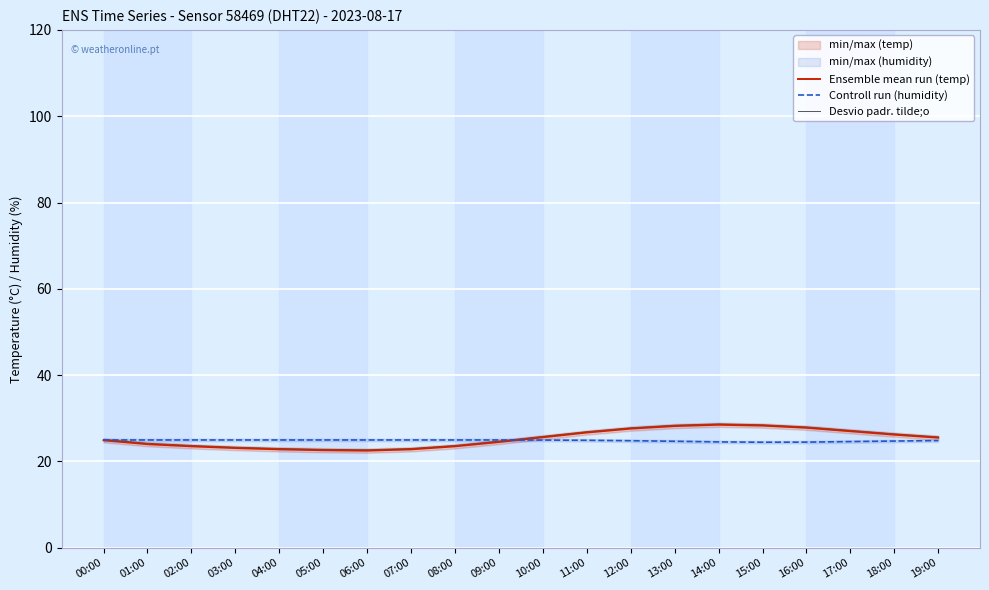

In Desvio padr. tilde;o, how many points are lower than both neighbors (excluding endpoints)?

1